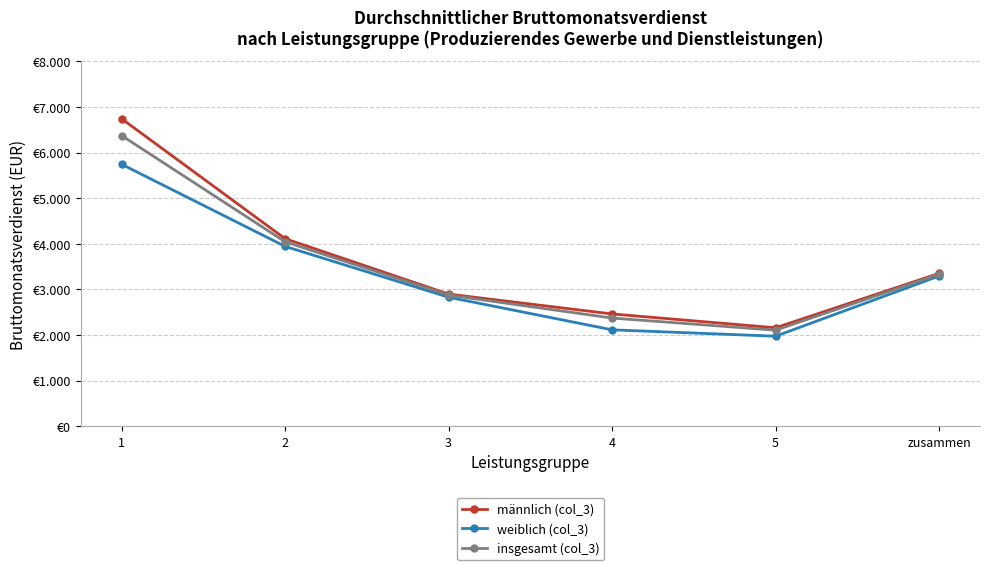

Reading left to right, what are all the values shown in this chart?

männlich (col_3): 6744	4114	2898	2463	2160	3353
weiblich (col_3): 5745	3945	2830	2115	1975	3295
insgesamt (col_3): 6375	4046	2876	2373	2107	3334